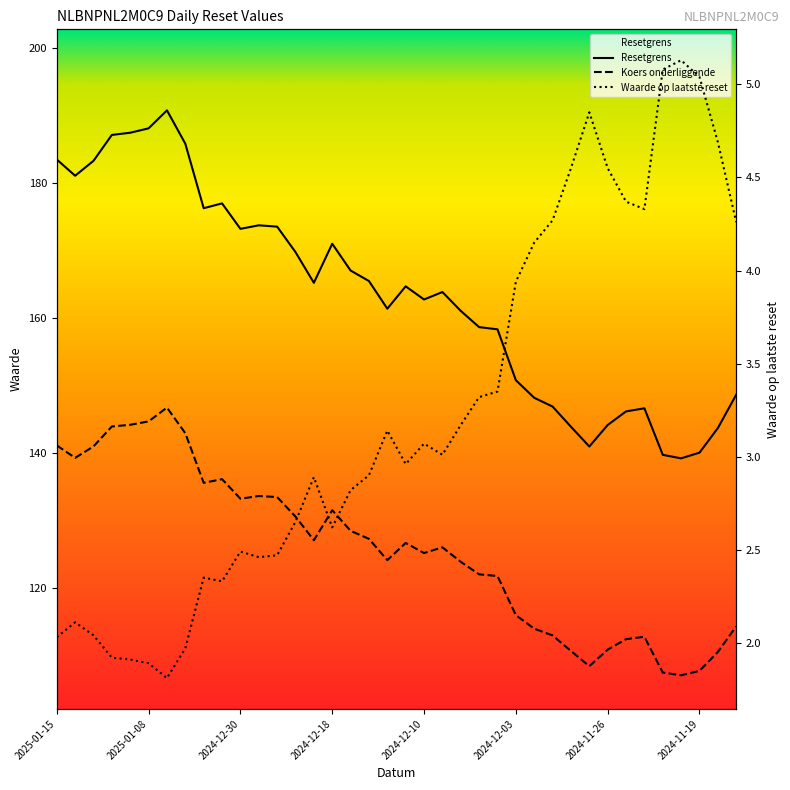

Which series has the widest spread of values?

Resetgrens